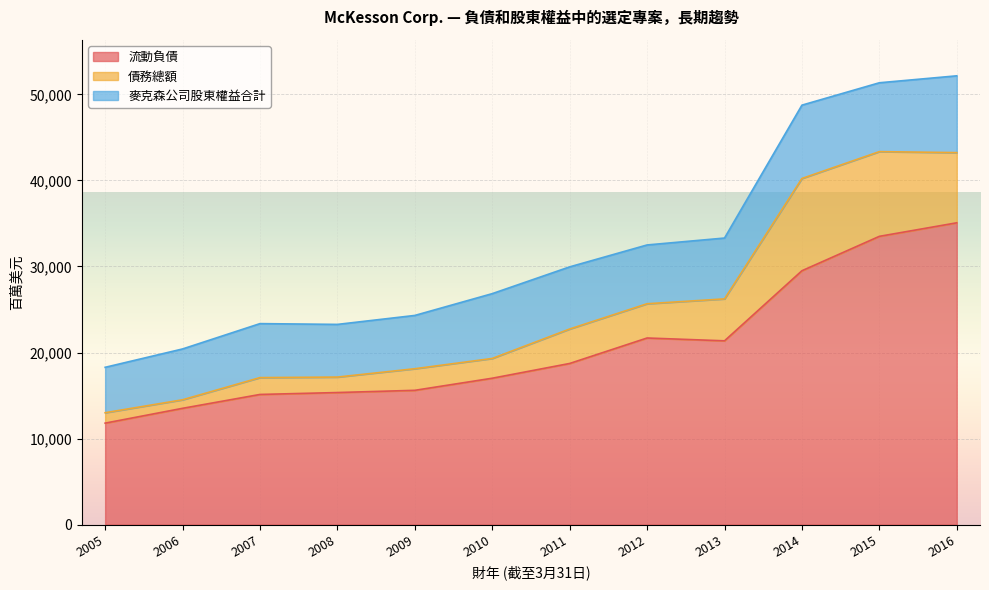

At which category does 流動負債 reach its first local valley?

2013